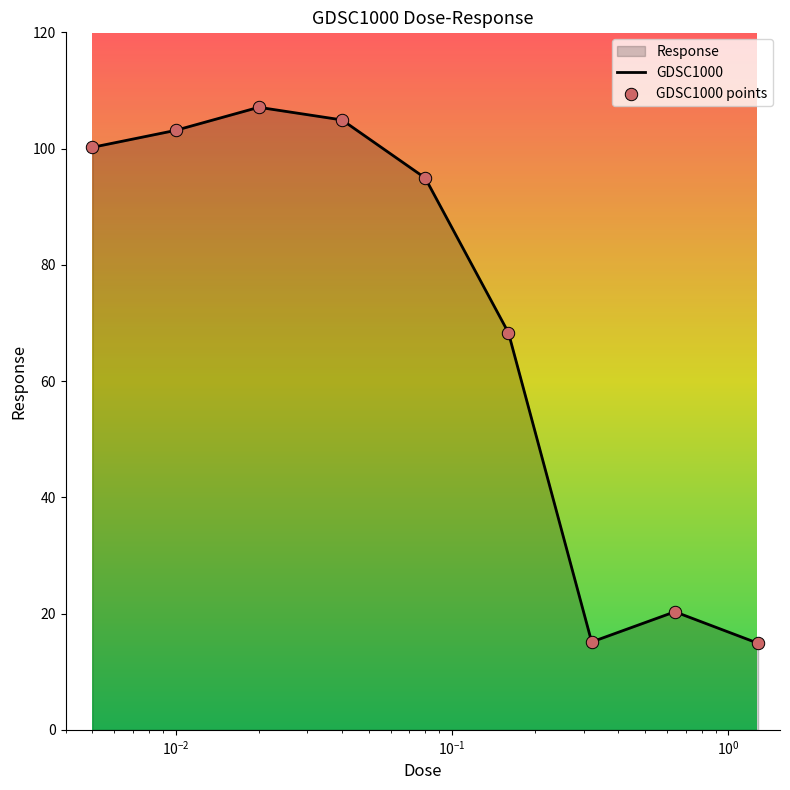

Which series has the largest total across all categories?

GDSC1000